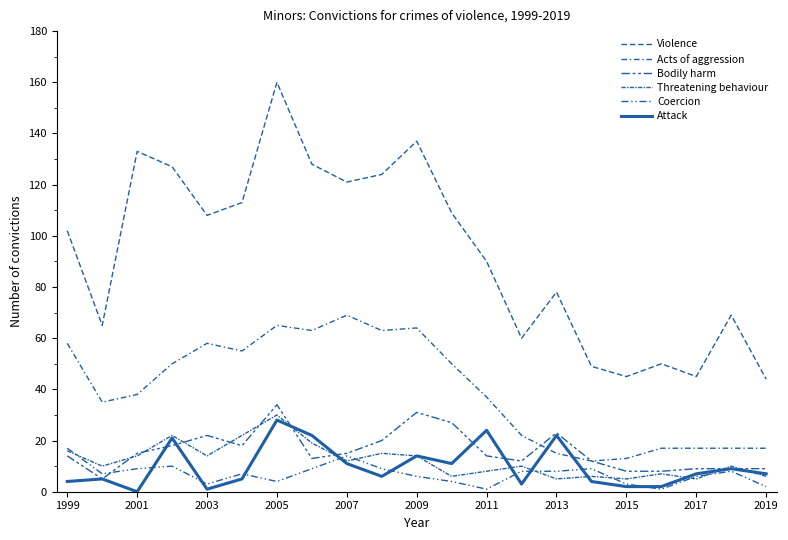

How many lines are shown in the chart?

6